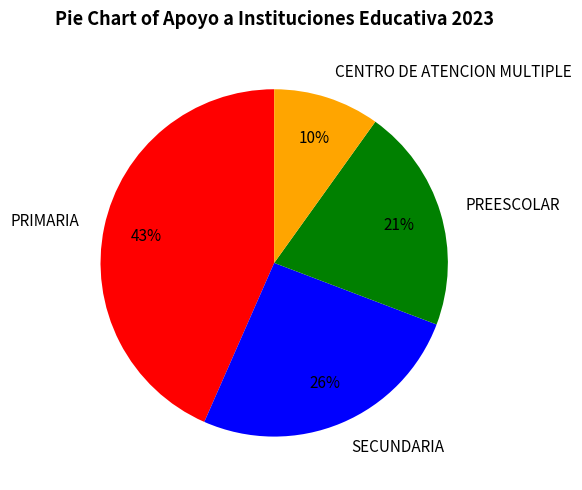

To the nearest percent, what is the combined percentage of SECUNDARIA and CENTRO DE ATENCION MULTIPLE?

36%